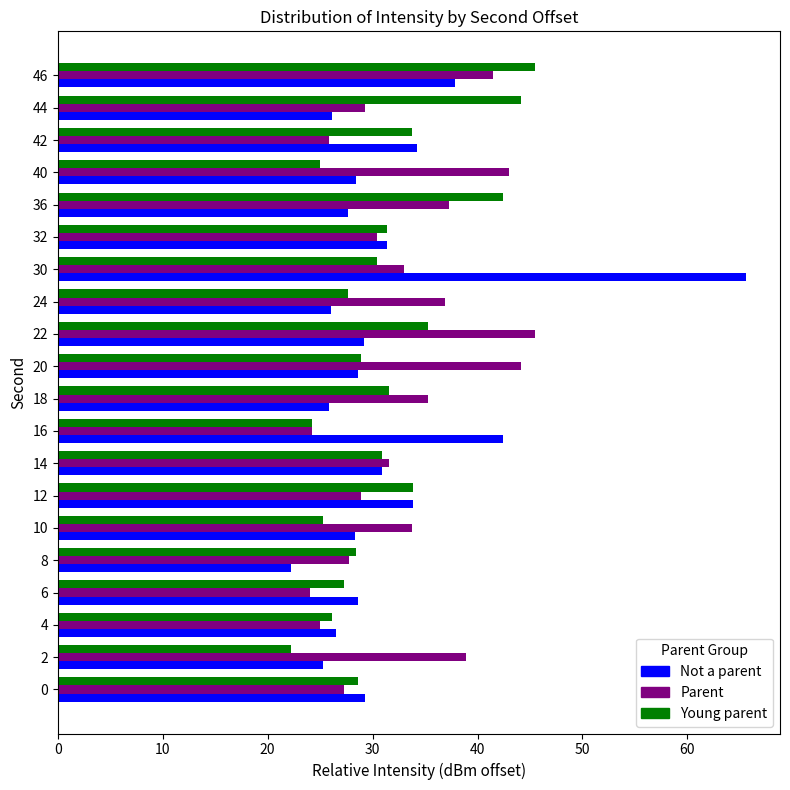

Where is Parent nearest to the value 34?

10